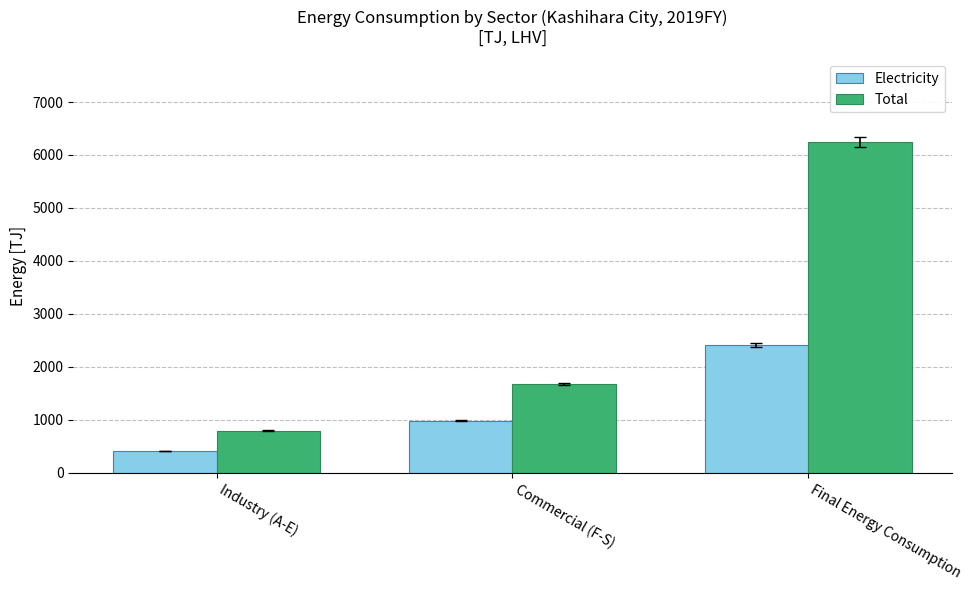

What is the lowest value of the Total series?

794.5